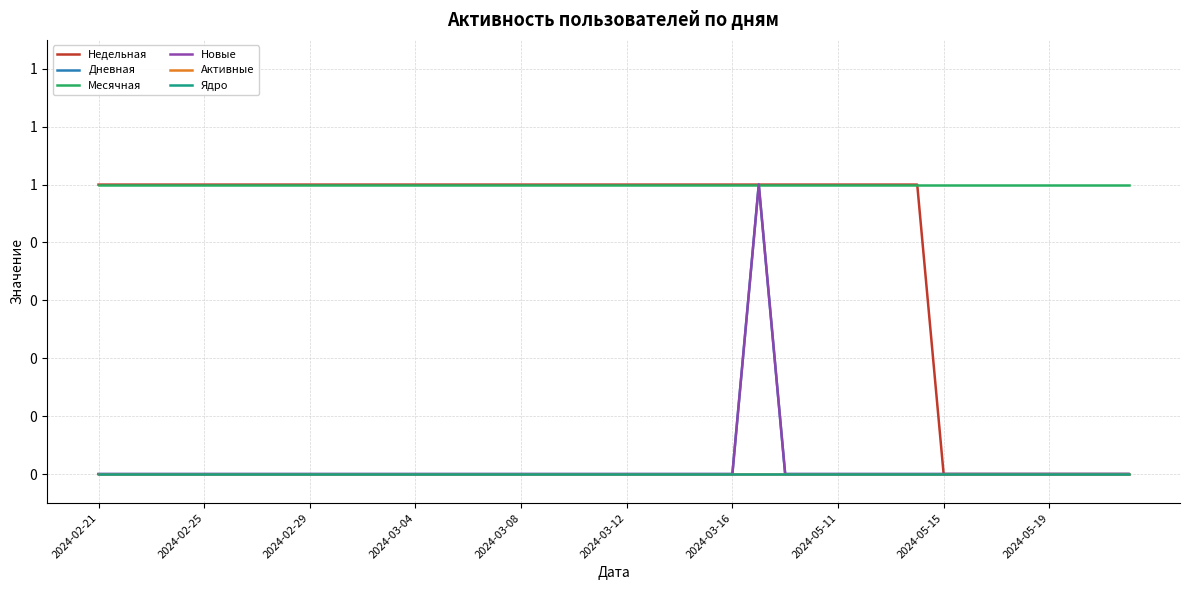

Does the chart display data point markers on the line(s)?

No